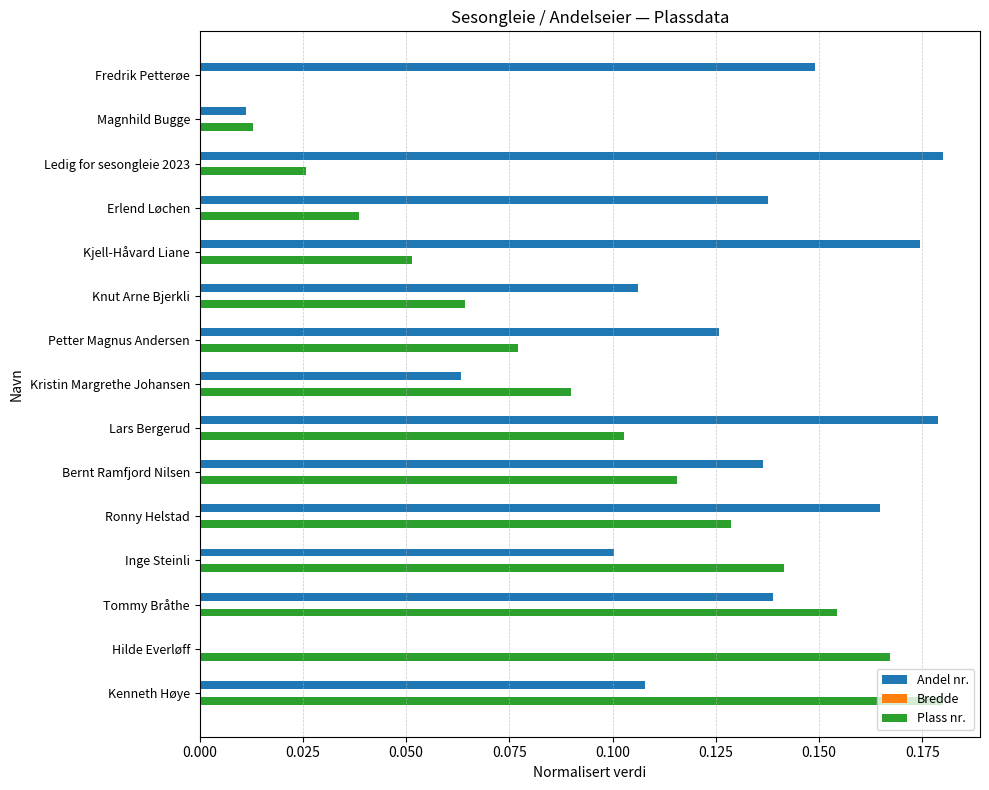

What is the sum of all Plass nr. values?

1.3